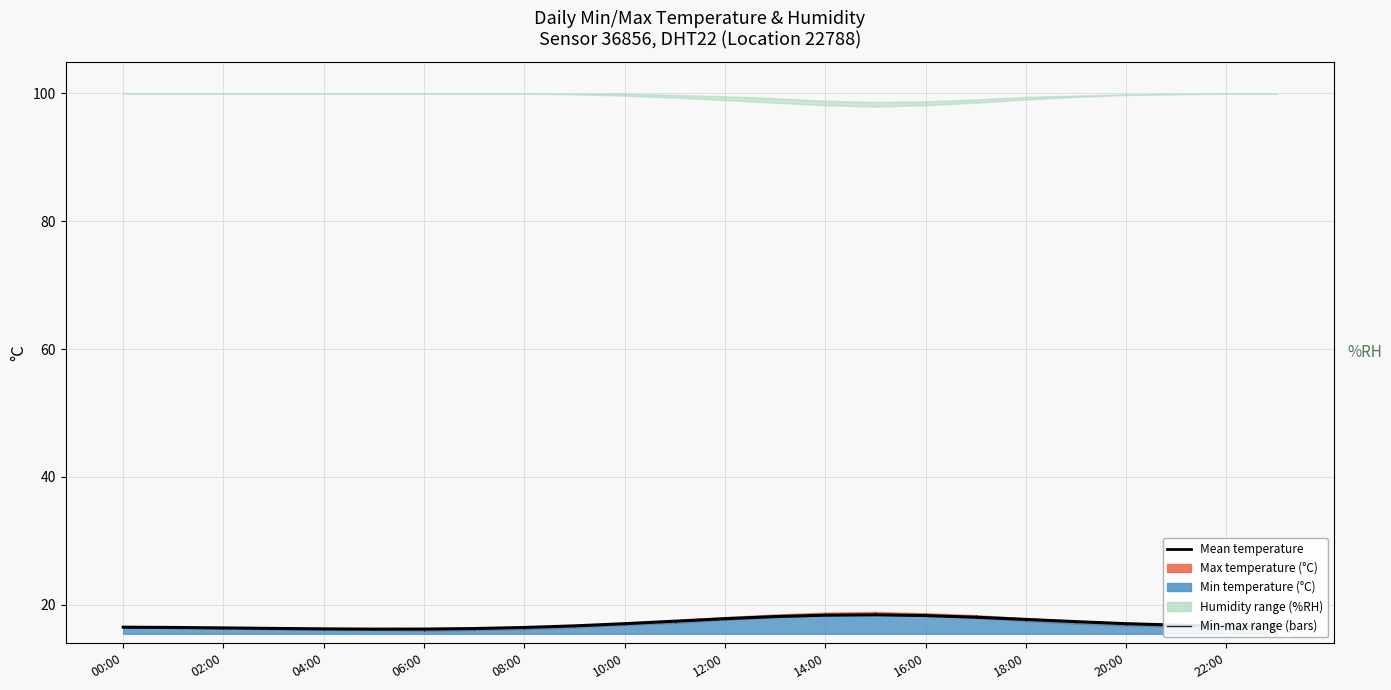

What is the sum of the values at 08:00 and 18:00?

33.0